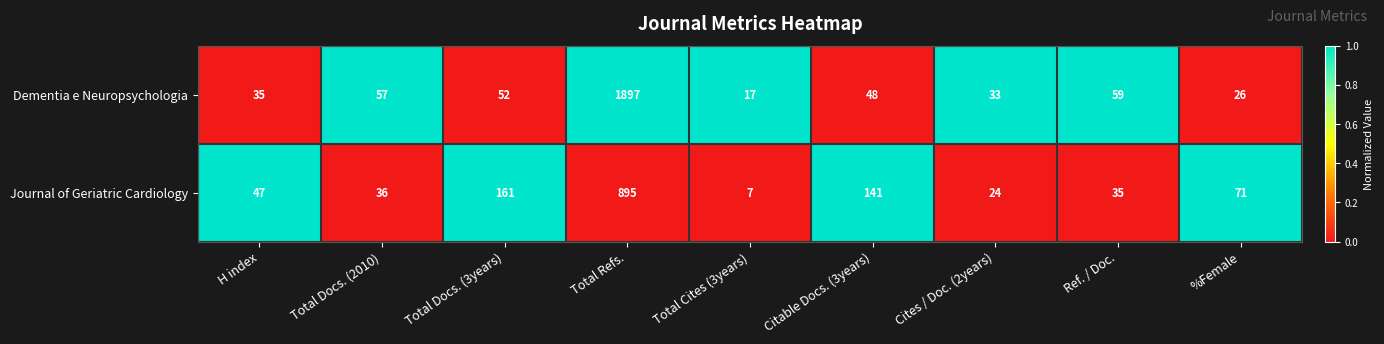

What is the average value of the Journal of Geriatric Cardiology series?

157